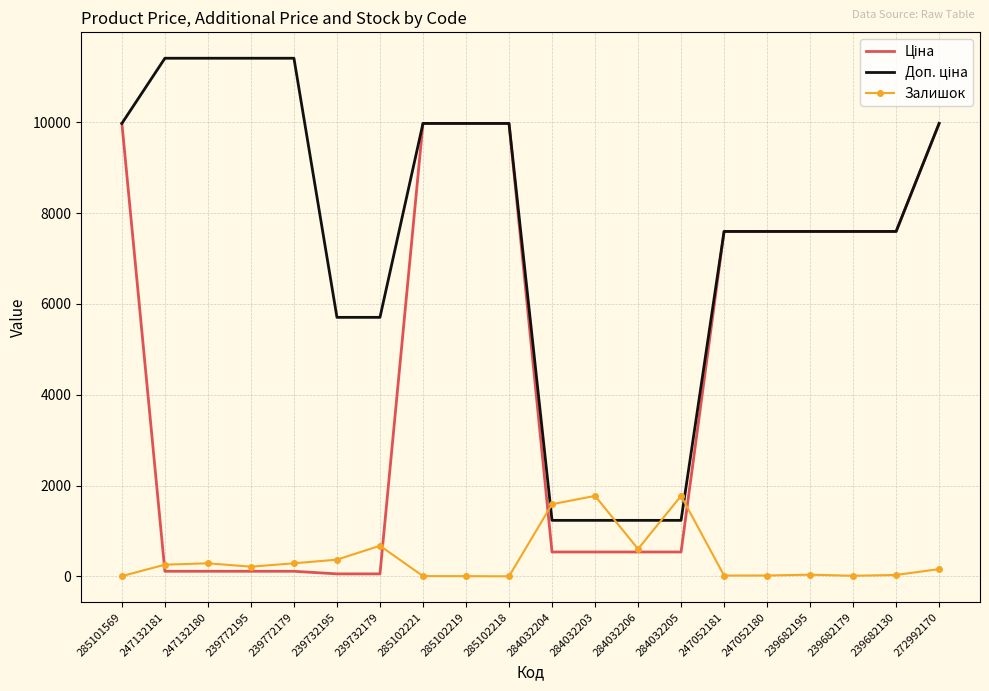

What is the difference between the highest and lowest values at 284032204?

1052.0